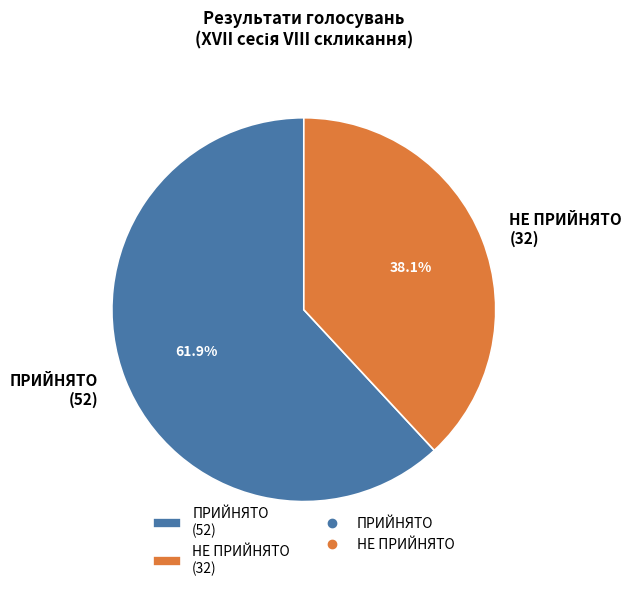

True or false: ПРИЙНЯТО accounts for 70% of the total.

False